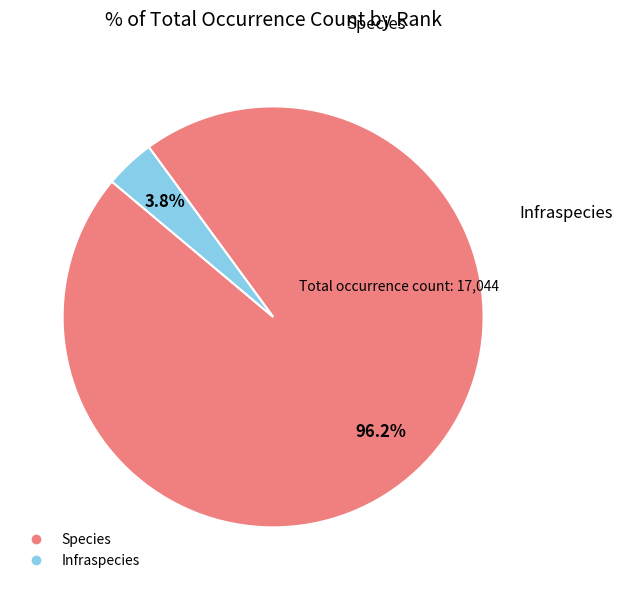

Is it true that Species is 96% of the pie?

True